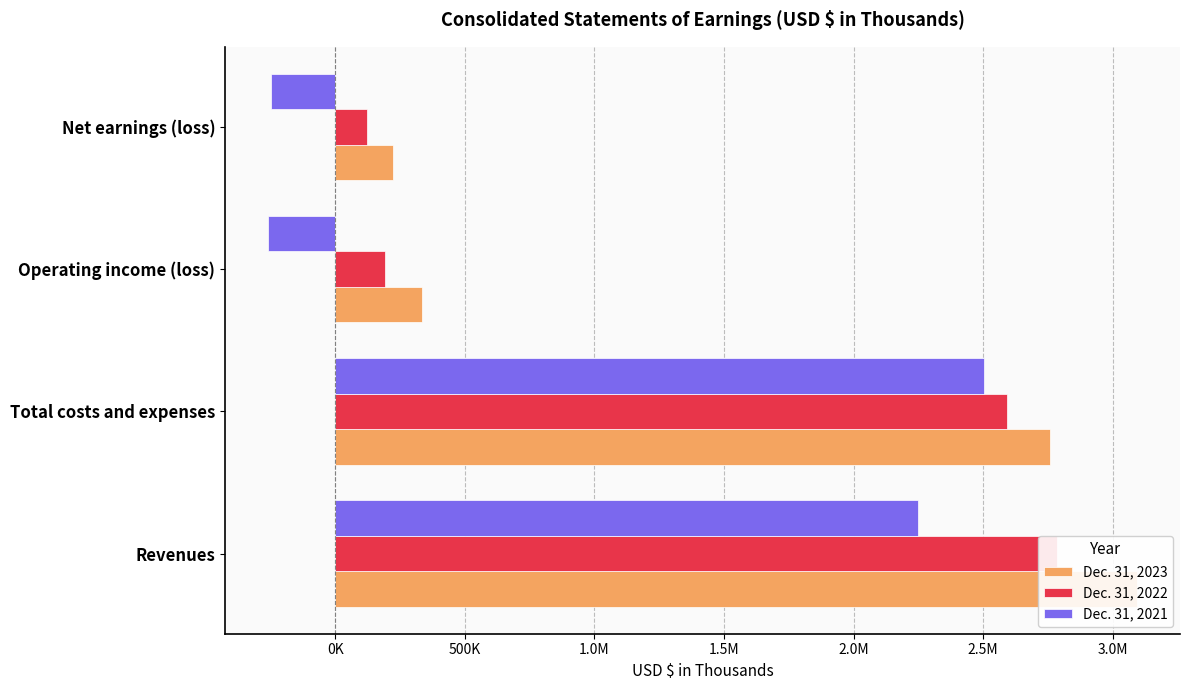

Which series has the largest range (max minus min)?

Dec. 31, 2023